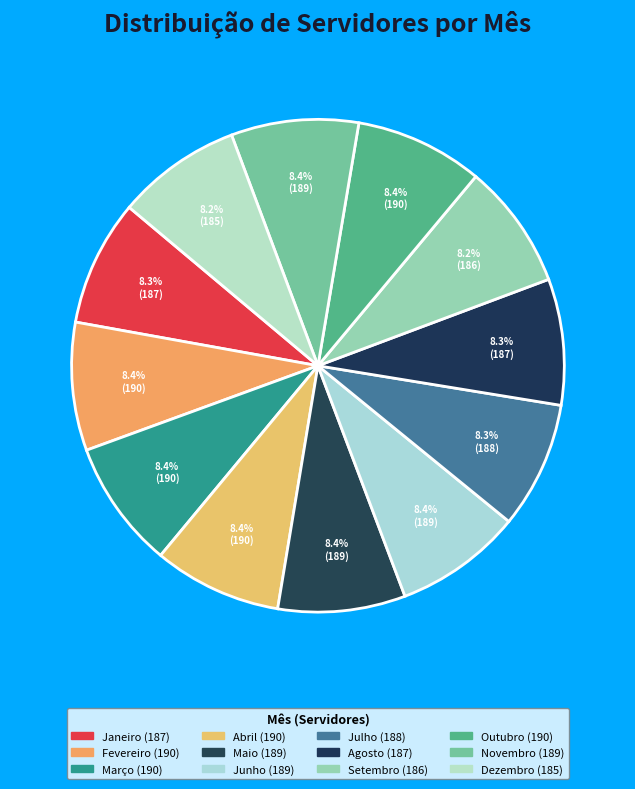

Is the sum of Maio and Fevereiro greater than half?

No